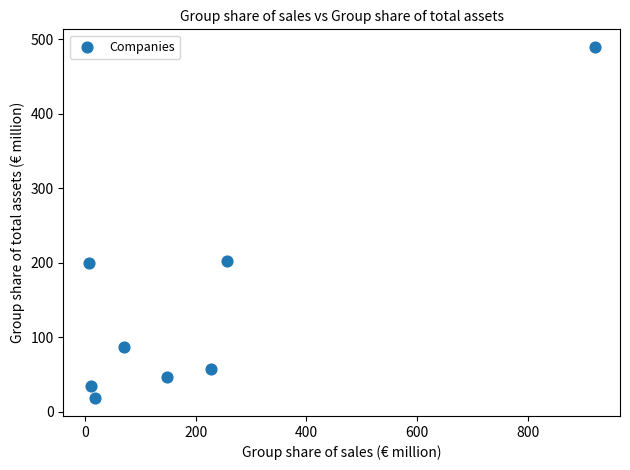

What is the average X value?

207.8